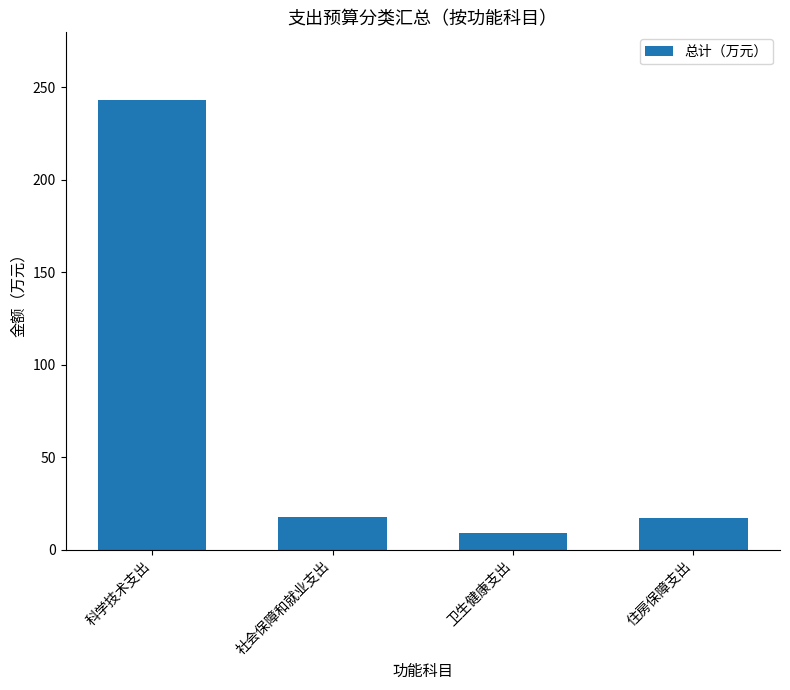

What value does the data have at 住房保障支出?

17.1